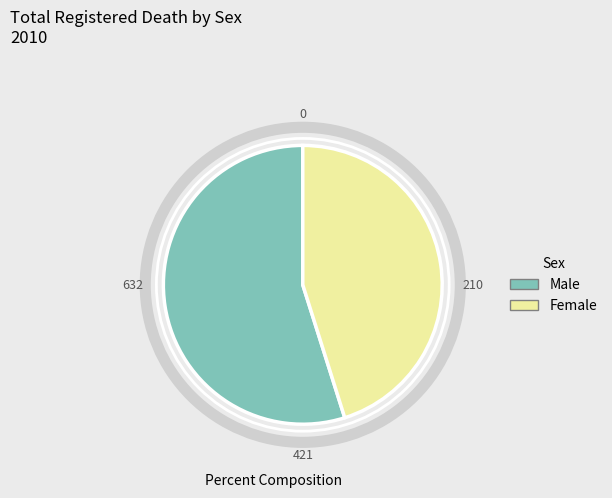

Is there any slice that represents more than half of the pie?

Yes